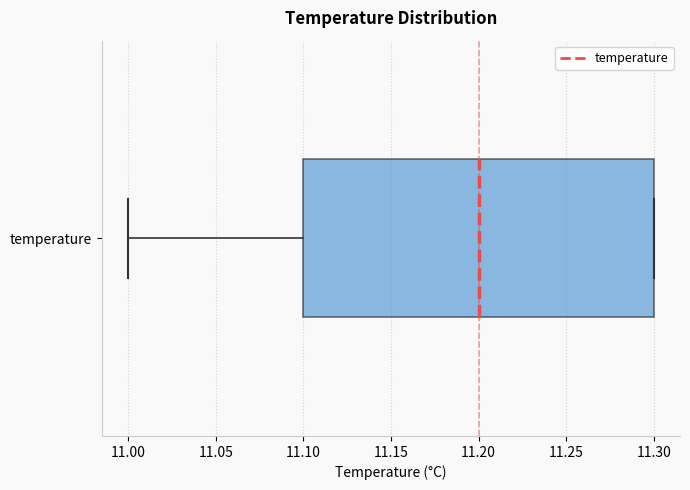

Read this box plot against the x-axis: the position of the median line, the range covered by the box, and the ends of both whiskers. The values are not printed on the chart, so give them approximately, as read against the axis.

median 11.2, box 11.1 to 11.3, whiskers 11.0 to 11.3